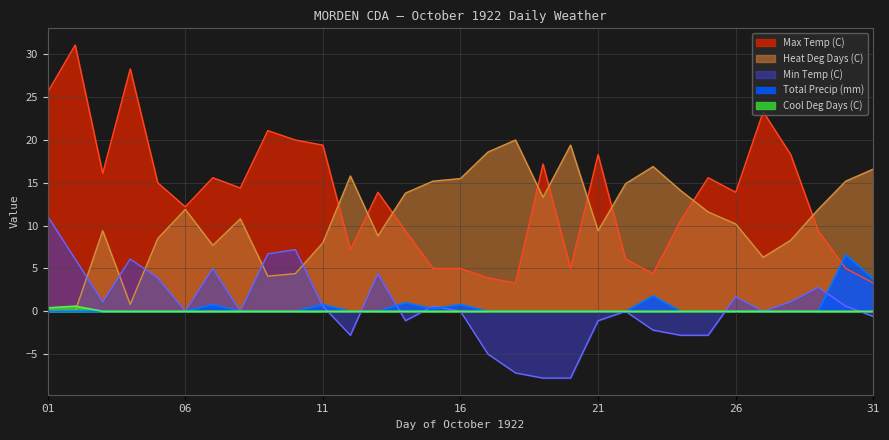

Which has a higher value, 16 or 15?

16